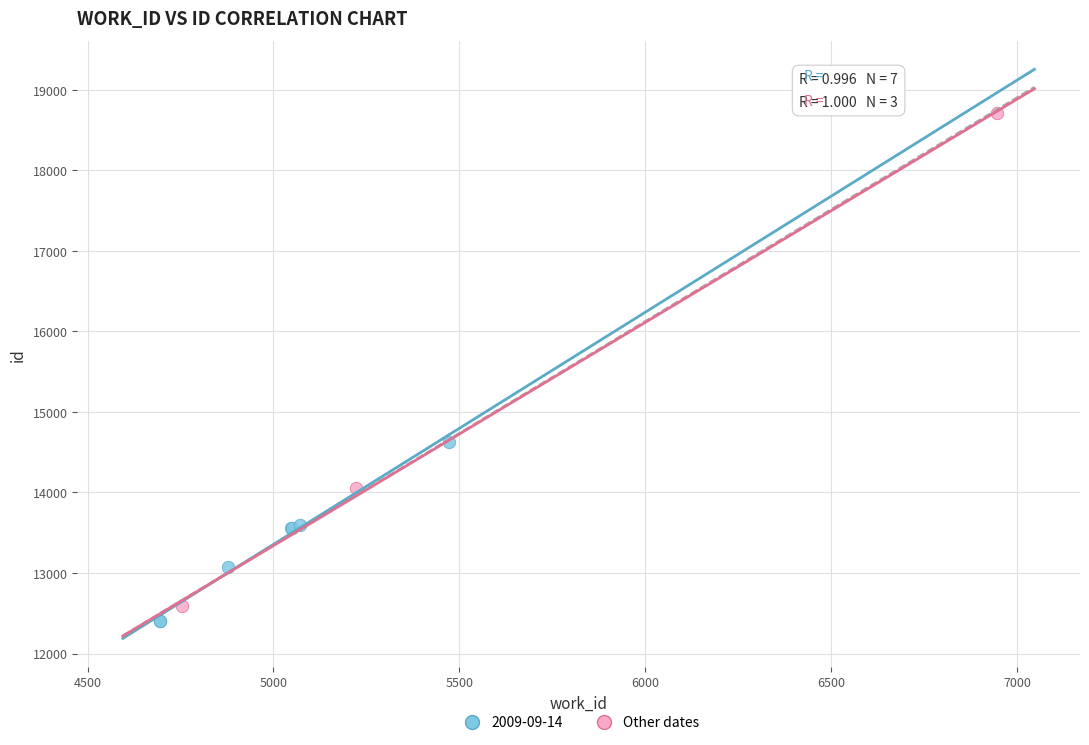

Which series reaches the maximum Y coordinate?

Other dates